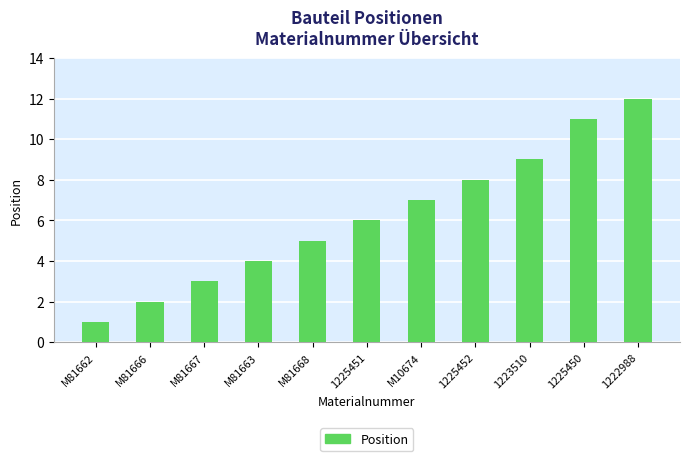

The chart shows a value of 9 at 1223510. True or false?

True